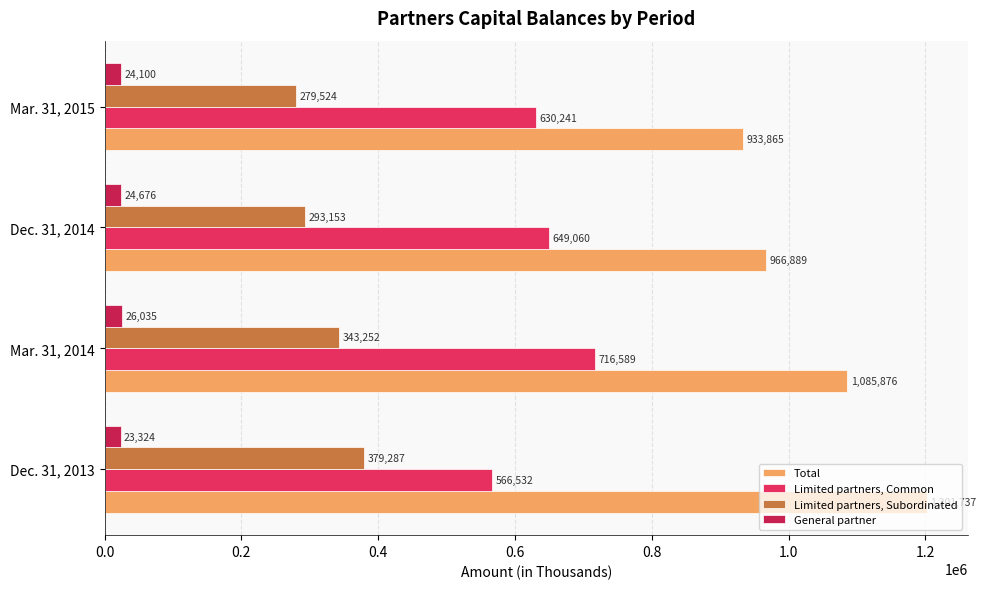

How many data points does each series have?

4